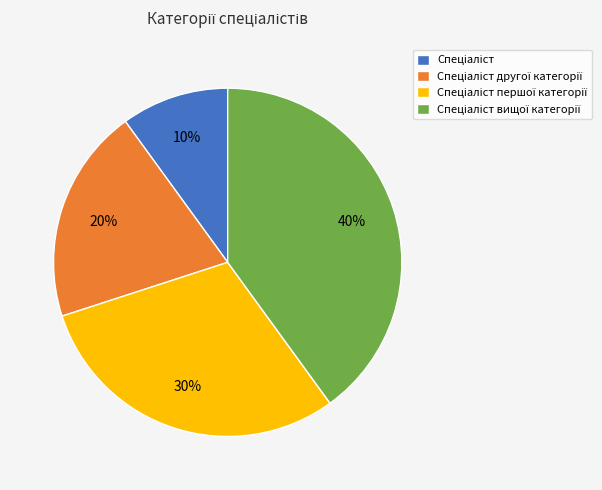

Does any single category account for the majority?

No